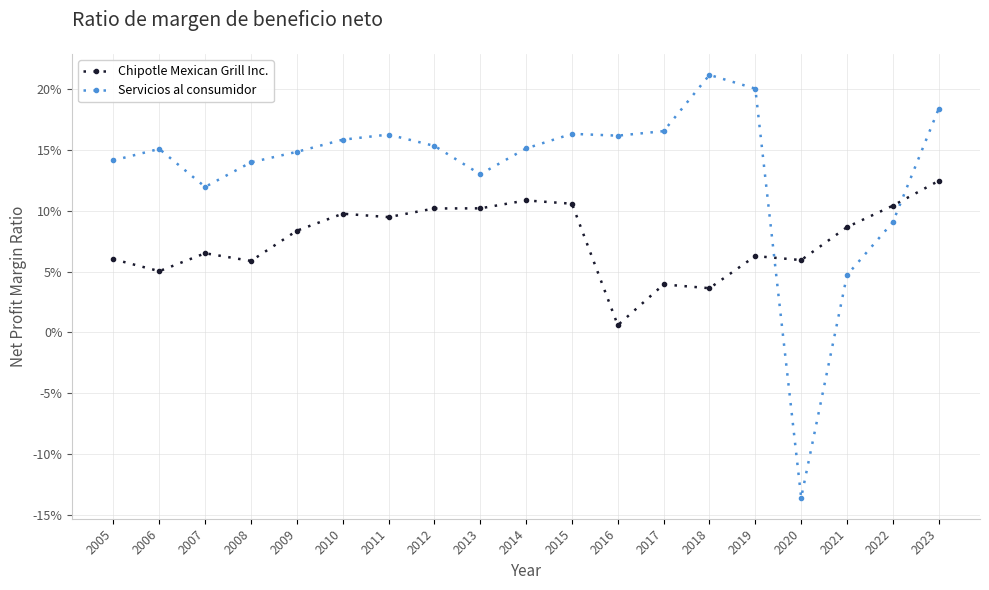

Rank the series by their average value, from lowest to highest.

Chipotle Mexican Grill Inc., Servicios al consumidor